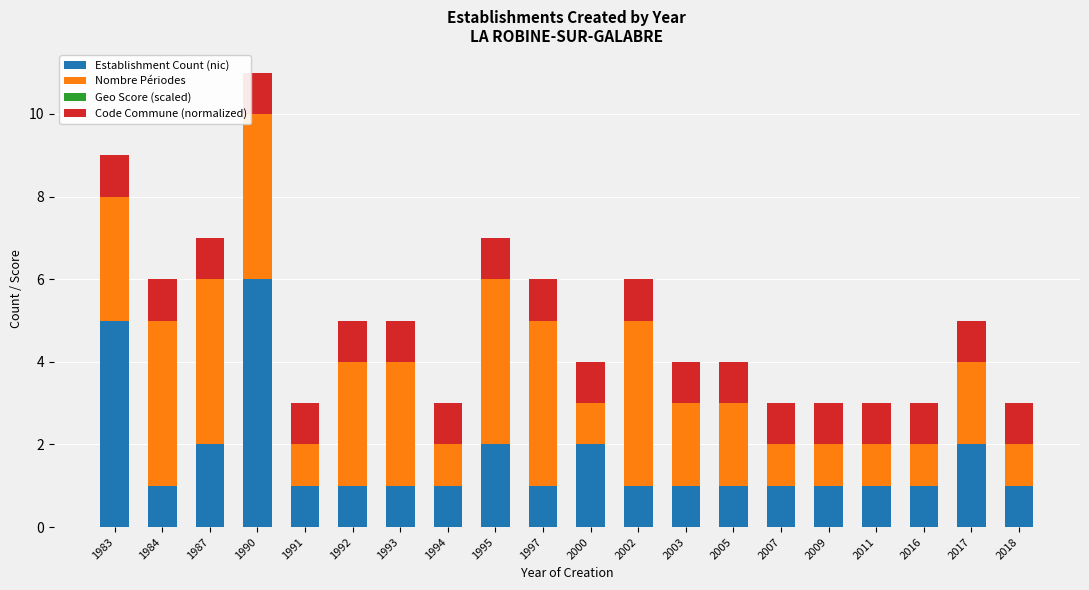

What is the highest value of the Establishment Count (nic) series?

6